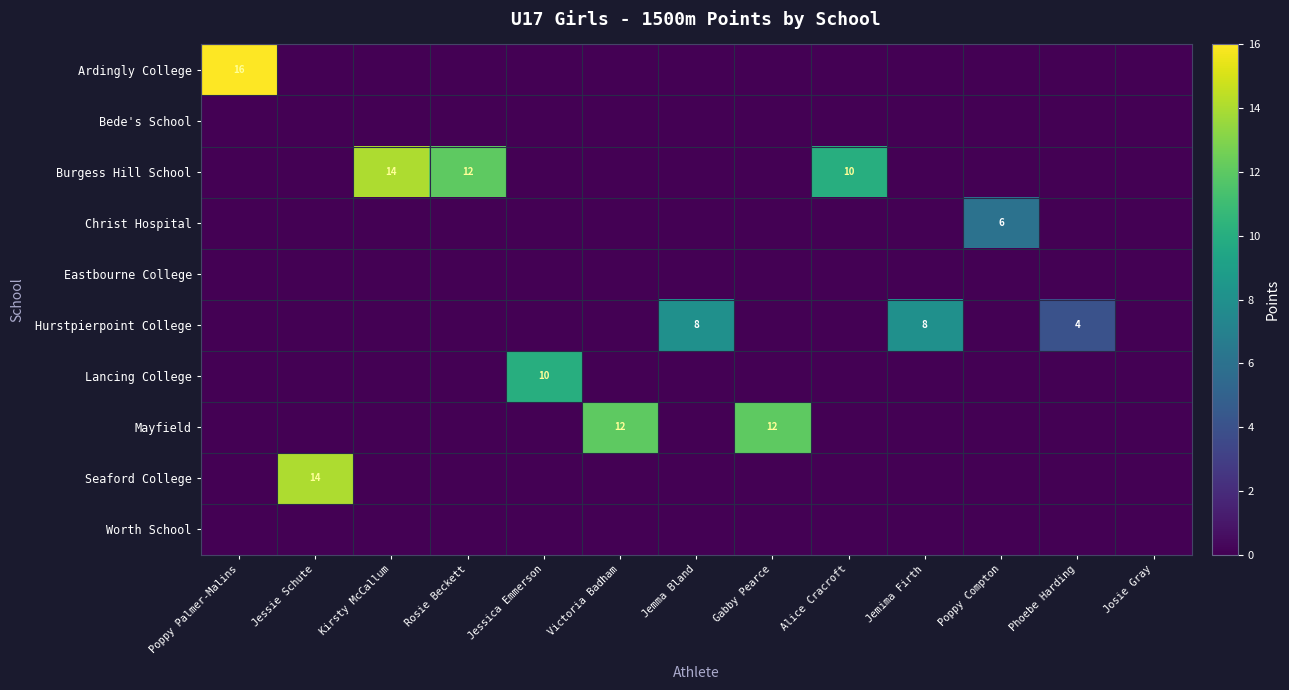

At how many categories does at least one series exceed 8?

8